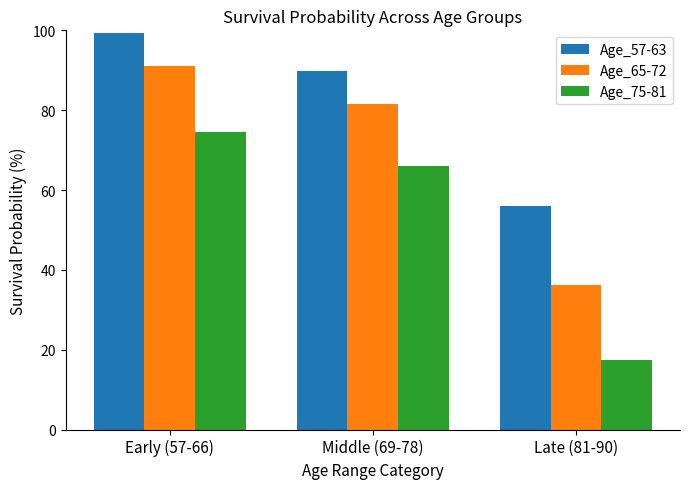

Rank the categories by Age_75-81 value from lowest to highest.

Late (81-90), Middle (69-78), Early (57-66)